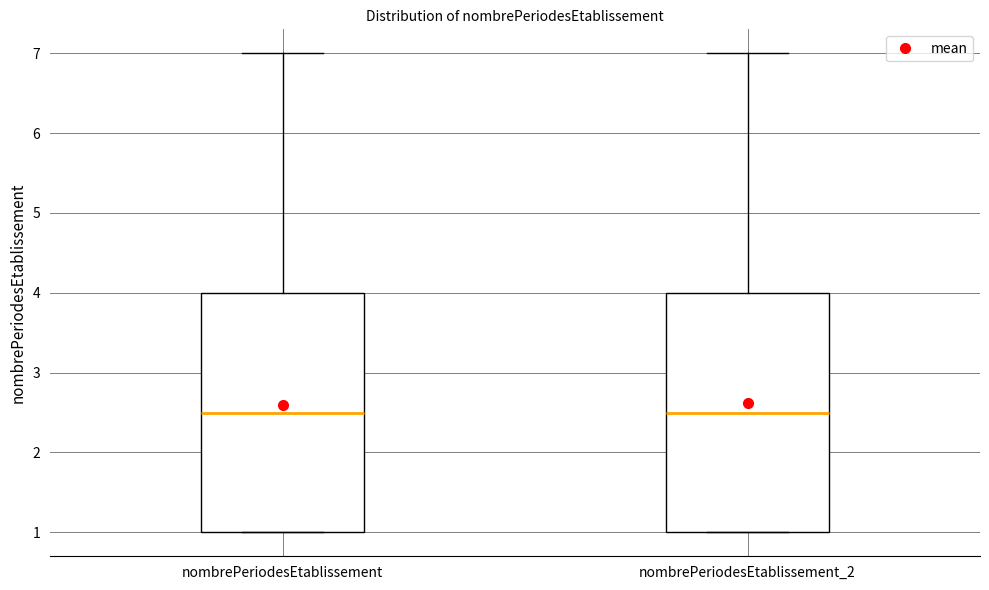

Reading left to right, read every box against the y-axis: the position of its median line, the range the box covers, and the ends of its whiskers. The values are not printed on the chart, so give them approximately, as read against the axis.

nombrePeriodesEtablissement: median 2.5, box 1.0 to 4.0, whiskers 1.0 to 7.0
nombrePeriodesEtablissement_2: median 2.5, box 1.0 to 4.0, whiskers 1.0 to 7.0